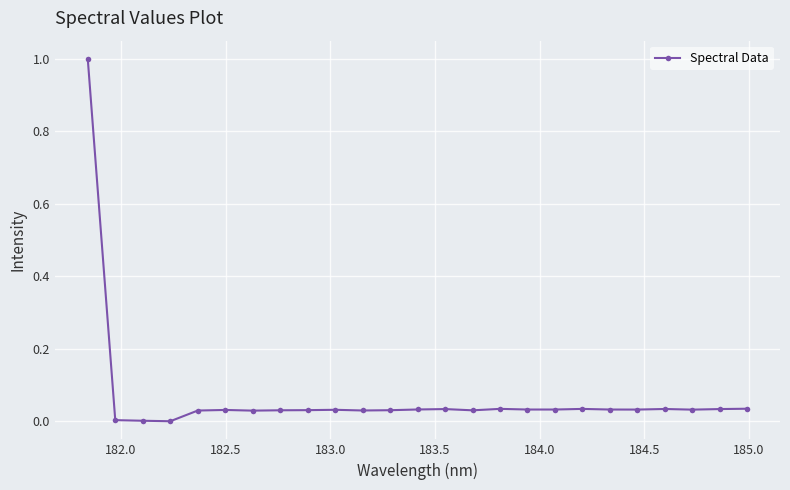

What is the sum of all values?

1.7